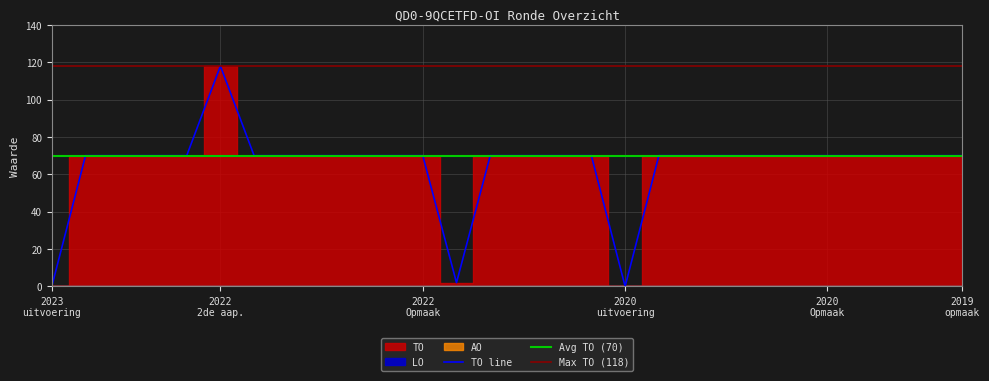

What is the maximum value for TO line?

118